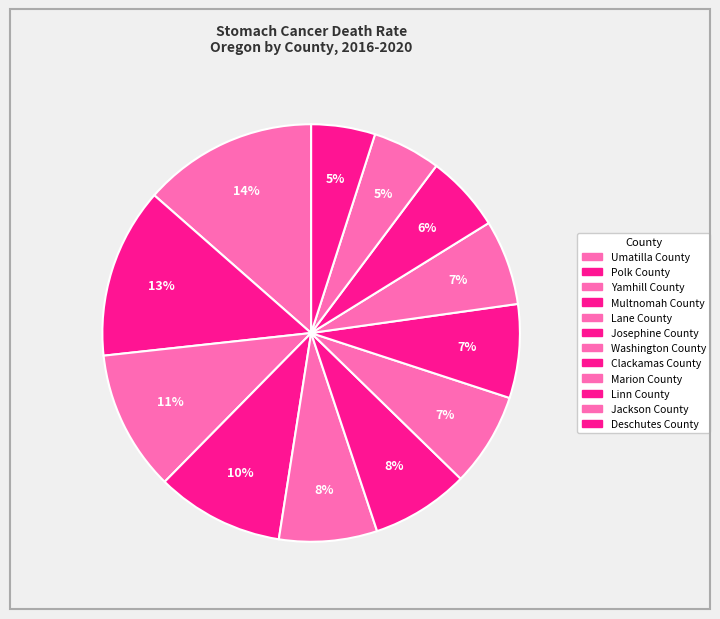

Which has a higher value, Deschutes County or Polk County?

Polk County